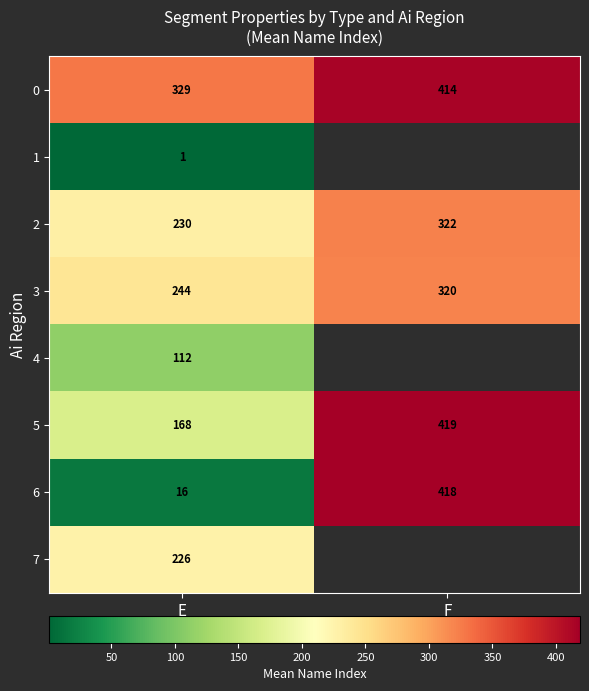

Rank the series at E from highest to lowest value.

0, 3, 2, 7, 5, 4, 6, 1